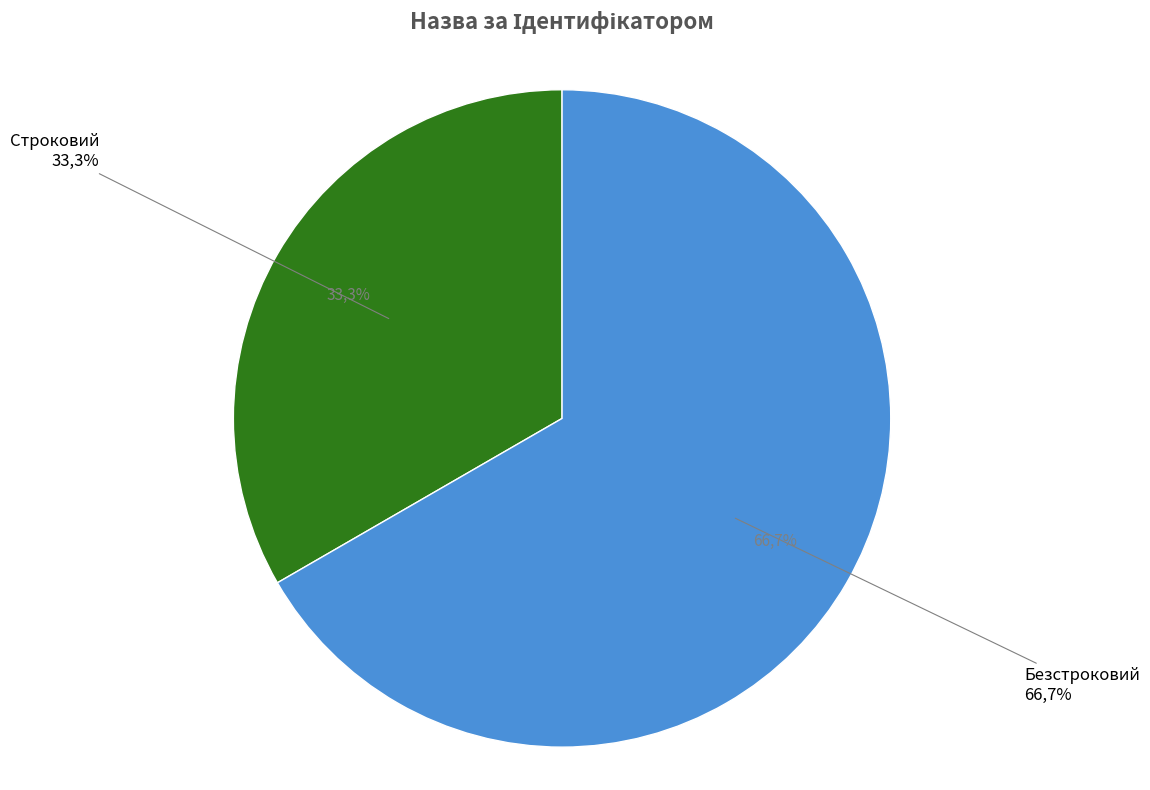

To the nearest percent, what percentage of the pie is Безстроковий?

67%